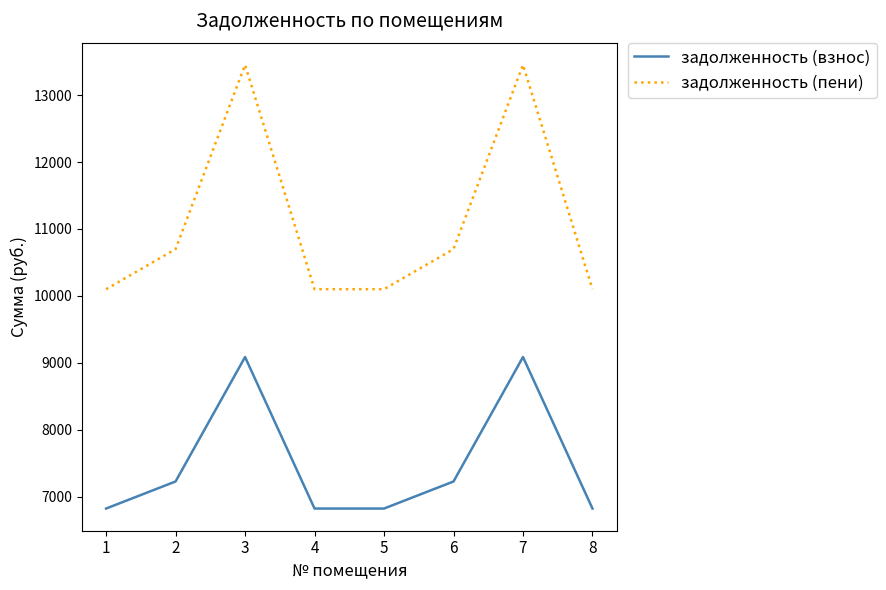

What is the spread (max minus min) of values at 4?

3278.9